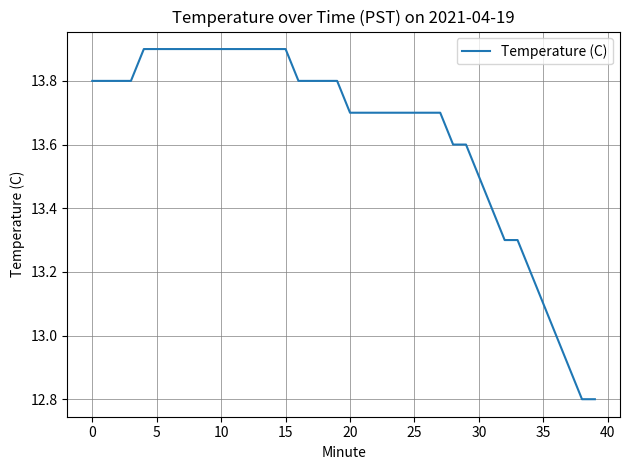

What is the smallest value displayed?

12.8